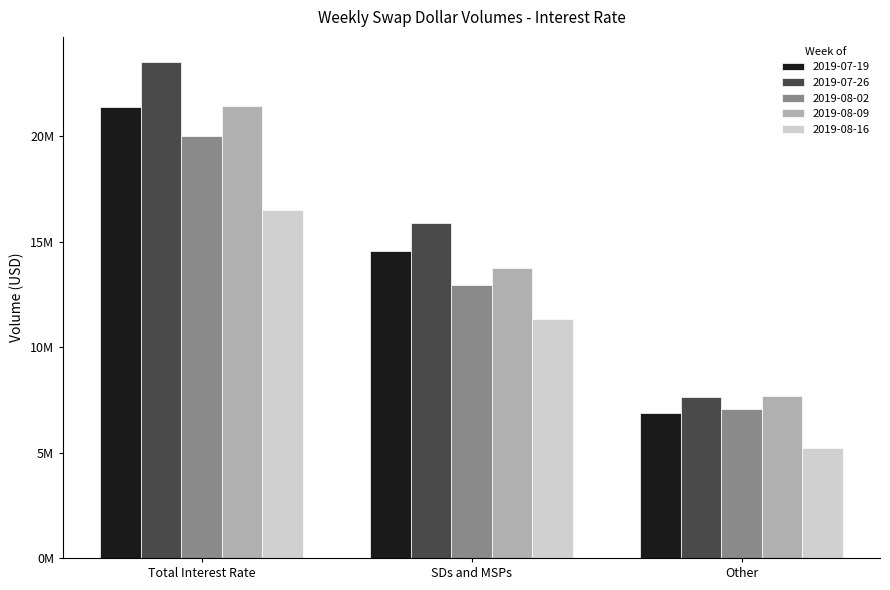

What is the difference between the highest and lowest values at Total Interest Rate?

7017573